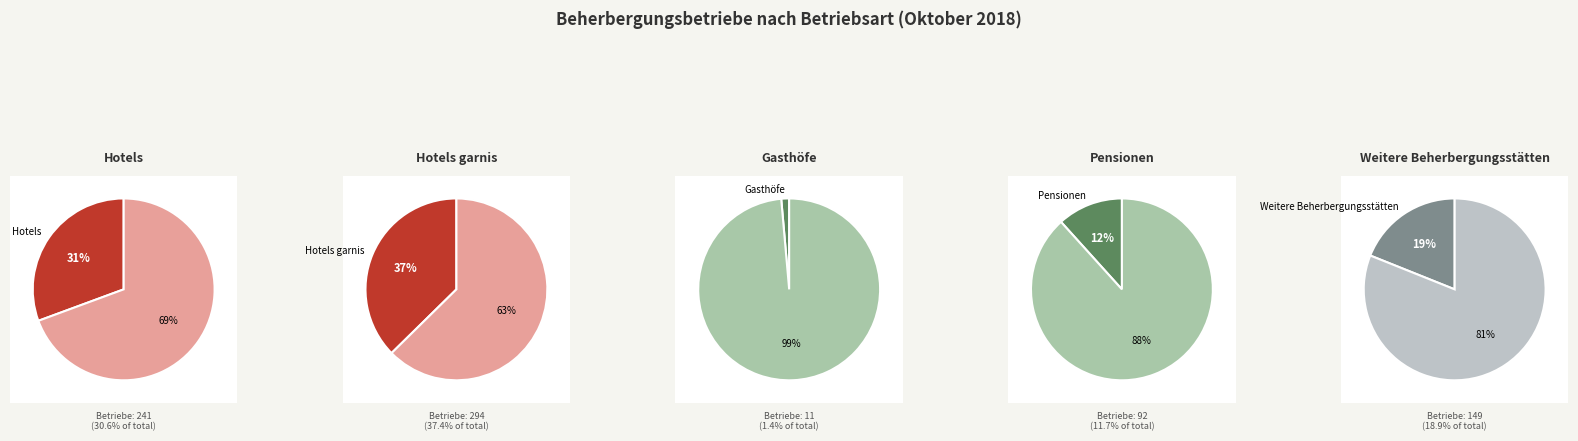

To the nearest percent, what portion does Weitere Beherbergungsstätten represent?

19%